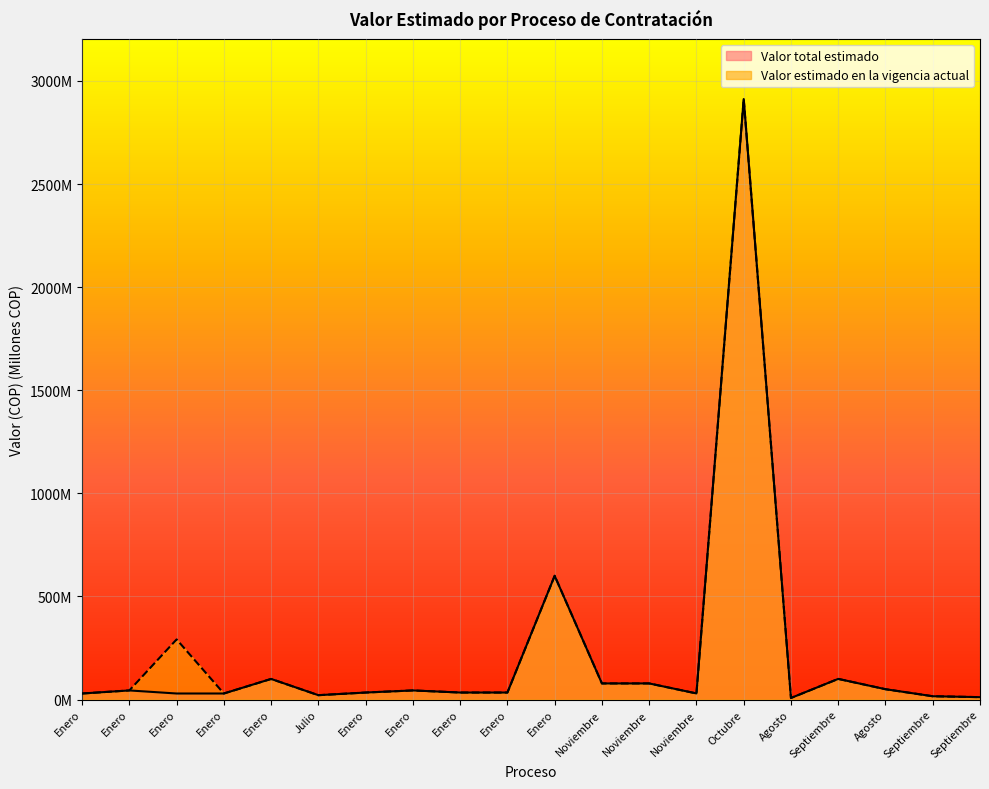

How many categories are shown in the chart?

20